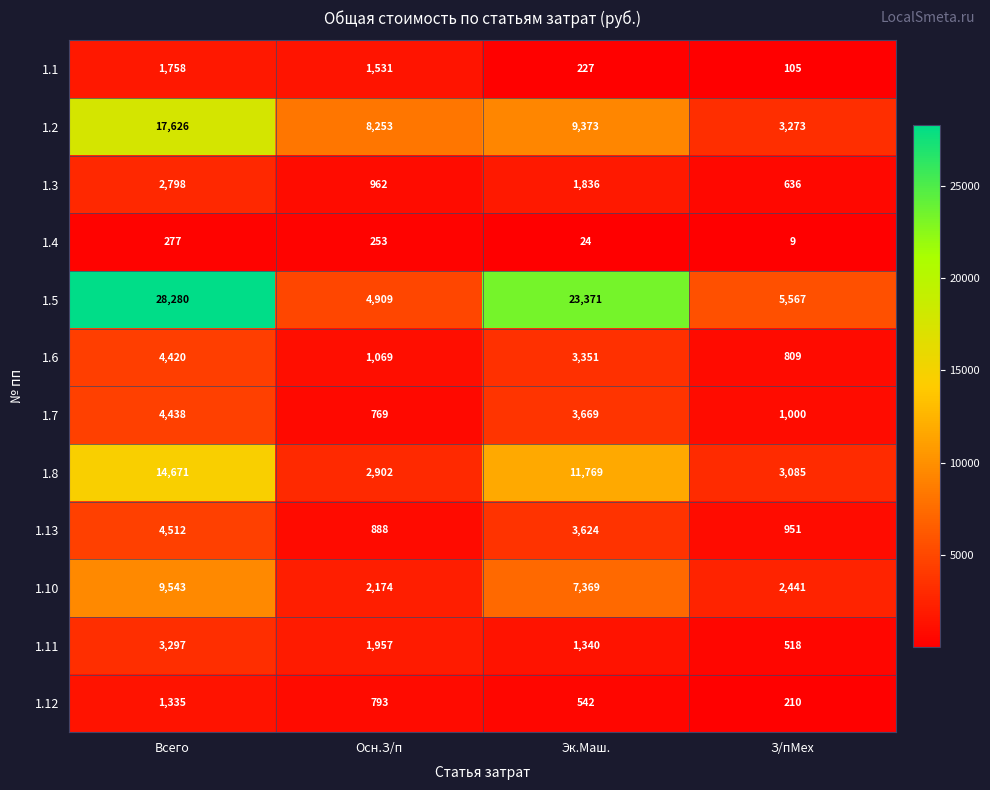

The 1.2 series shows 8253 at Осн.З/п. True or false?

True